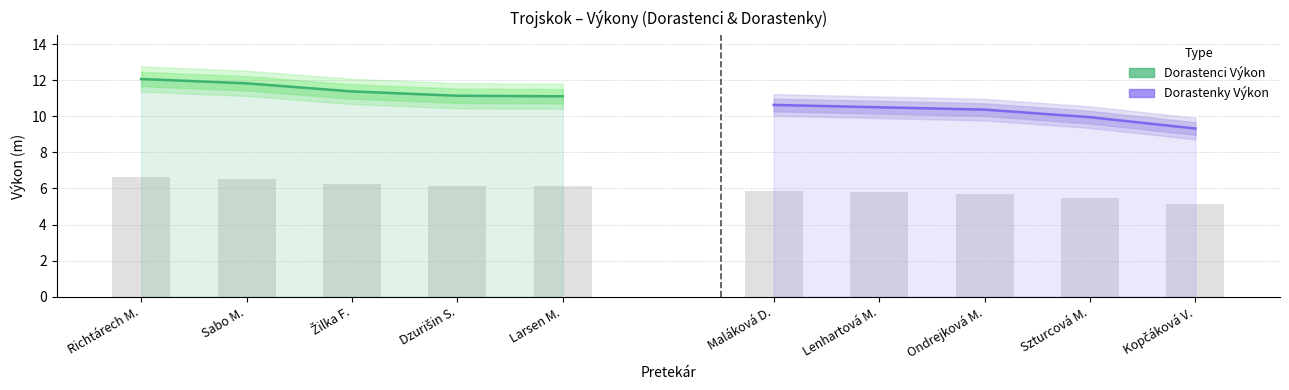

How many values in the Dorastenky Výkon series exceed 10?

3